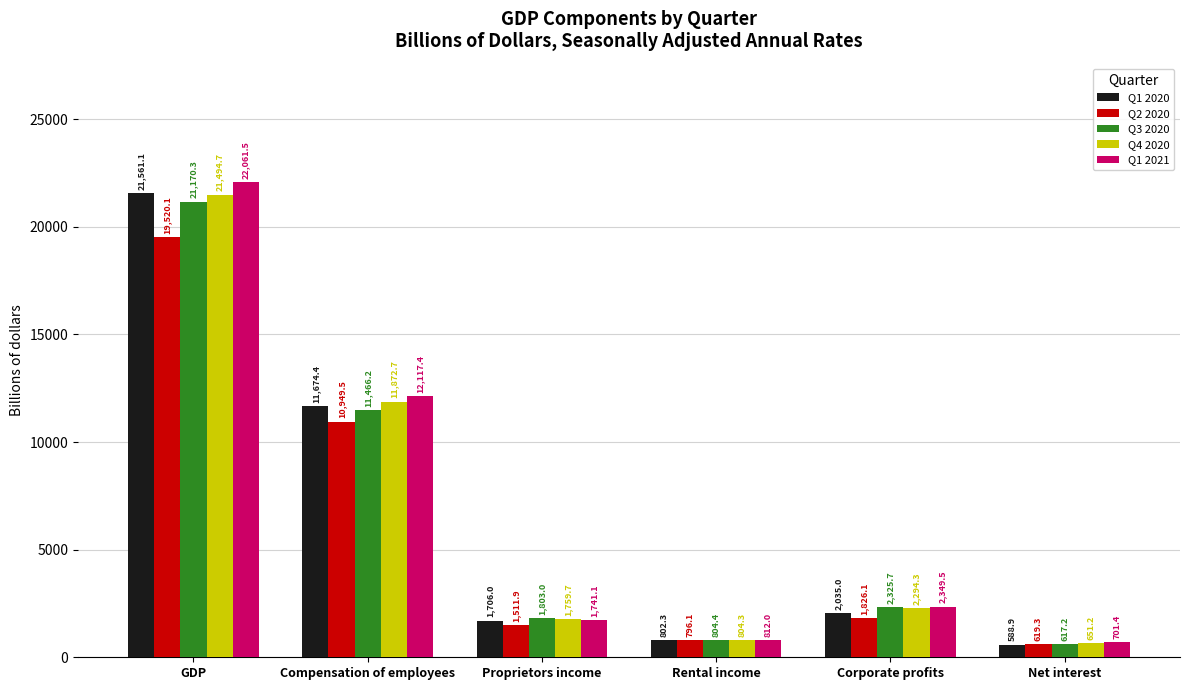

What is the value of the Q2 2020 bar at the 5th from the left?

1826.1